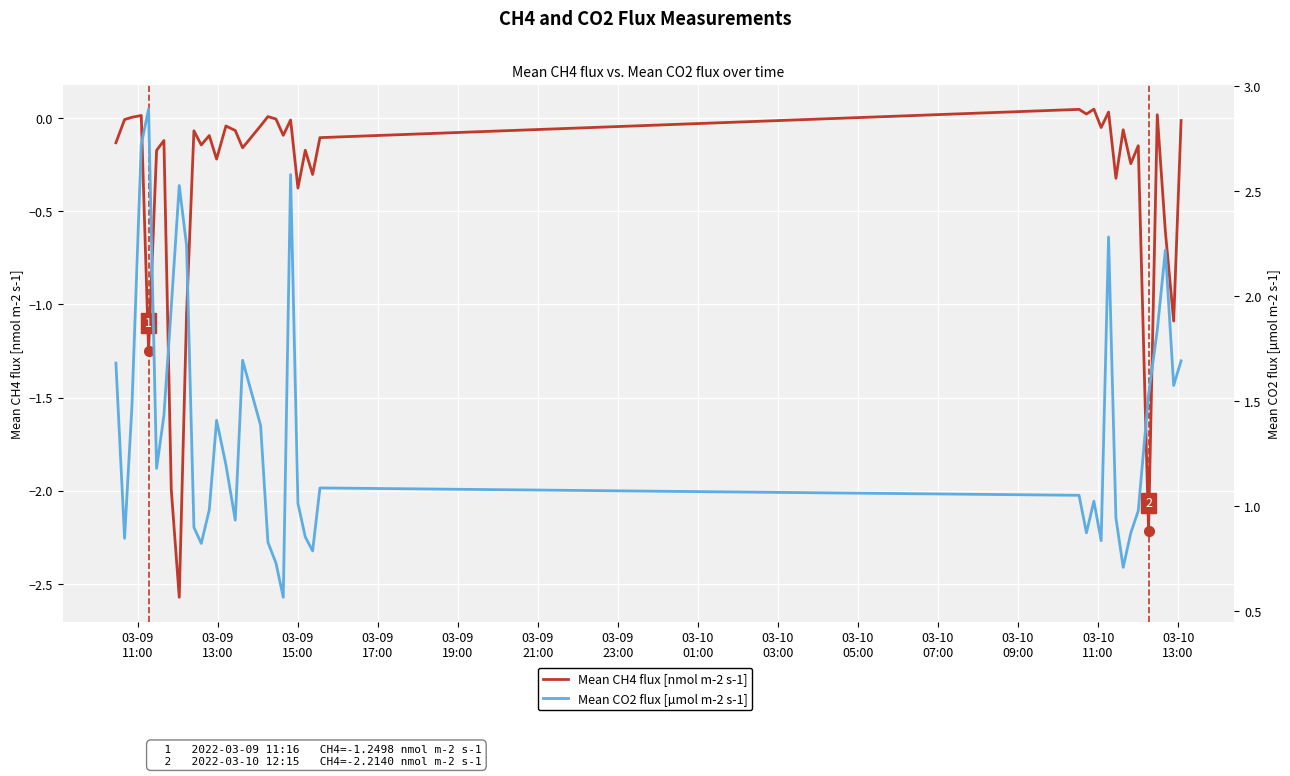

At how many categories does at least one series exceed 1?

24